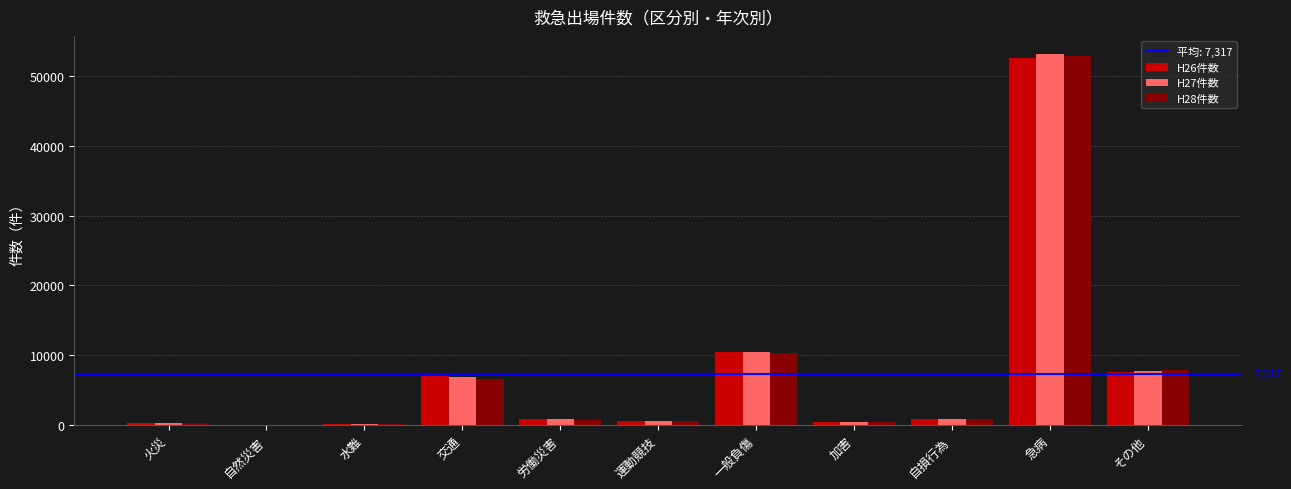

Count the number of categories in the chart.

11